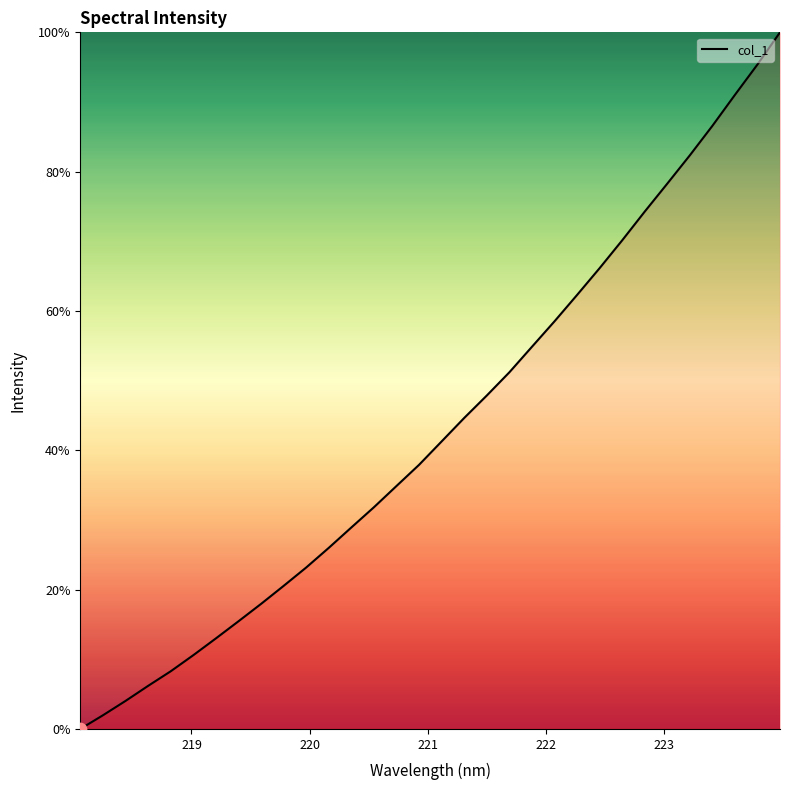

What is the difference between the maximum and minimum values?

100.0